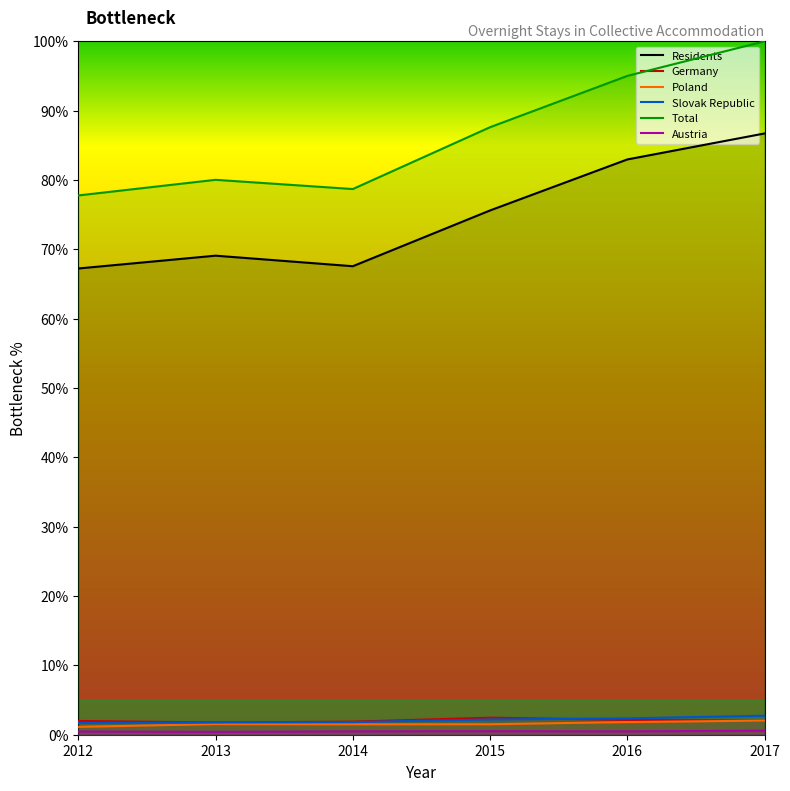

How many distinct data groups are displayed?

6